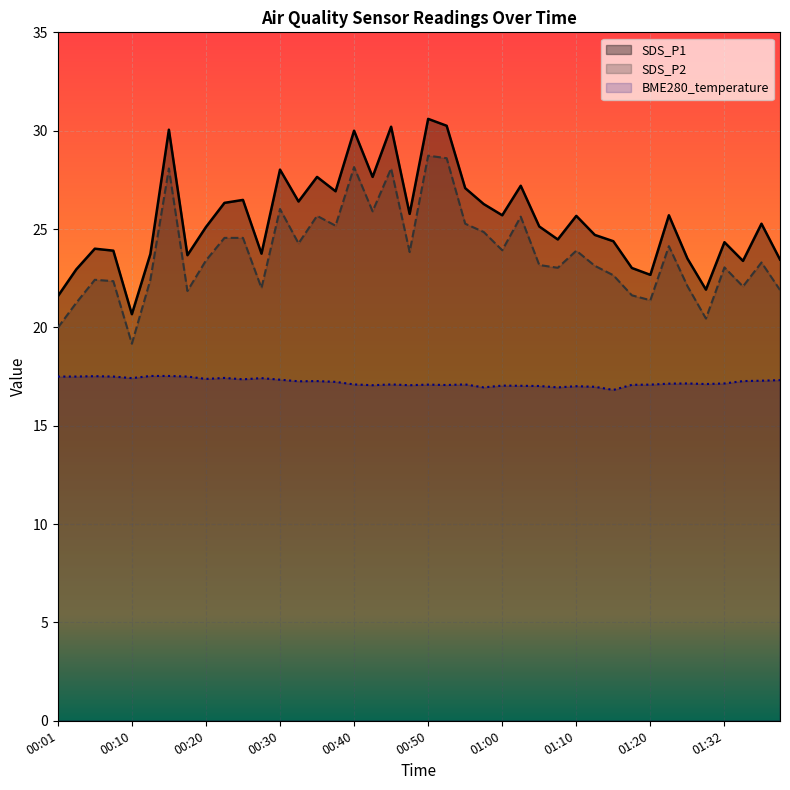

Reading left to right, extract all data points from this chart.

SDS_P1: 21.6	22.9	24.0	23.9	20.7	23.7	30.1	23.7	25.1	26.3	26.5	23.8	28.0	26.4	27.6	26.9	30.0	27.6	30.2	25.8	30.6	30.2	27.1	26.3	25.7	27.2	25.1	24.5	25.7	24.7	24.4	23.0	22.7	25.7	23.5	21.9	24.3	23.4	25.3	23.4
SDS_P2: 20.0	21.2	22.4	22.4	19.2	22.4	28.1	21.9	23.4	24.6	24.6	22.0	26.0	24.3	25.7	25.2	28.1	25.9	28.1	23.8	28.7	28.6	25.3	24.9	23.9	25.6	23.2	23.0	23.9	23.1	22.6	21.6	21.4	24.1	22.1	20.4	23.1	22.1	23.3	21.9
BME280_temperature: 17.5	17.5	17.5	17.5	17.4	17.5	17.5	17.5	17.4	17.4	17.4	17.4	17.3	17.3	17.3	17.2	17.1	17.1	17.1	17.1	17.1	17.1	17.1	16.9	17.0	17.0	17.0	16.9	17.0	17.0	16.8	17.1	17.1	17.1	17.1	17.1	17.1	17.3	17.3	17.3